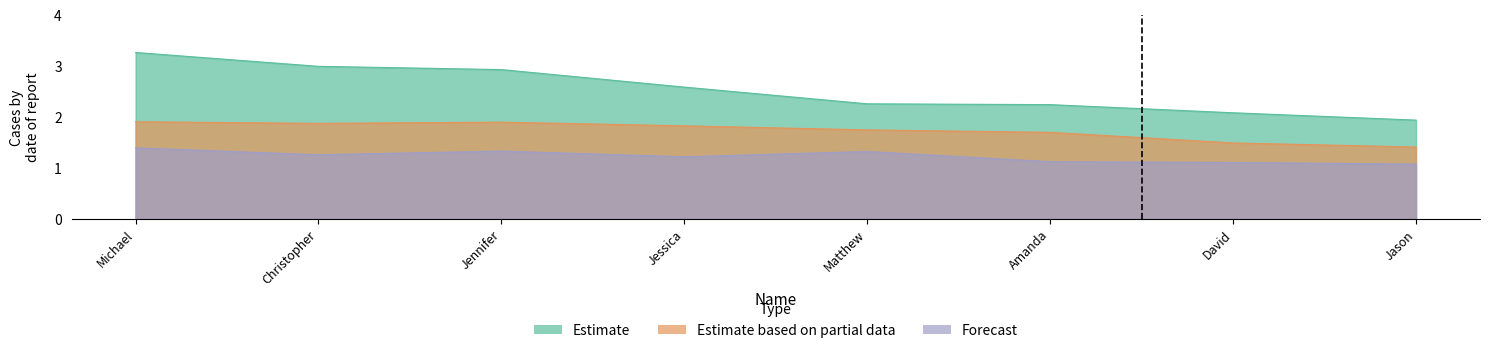

What is the total value across all series at Jason?

4.4